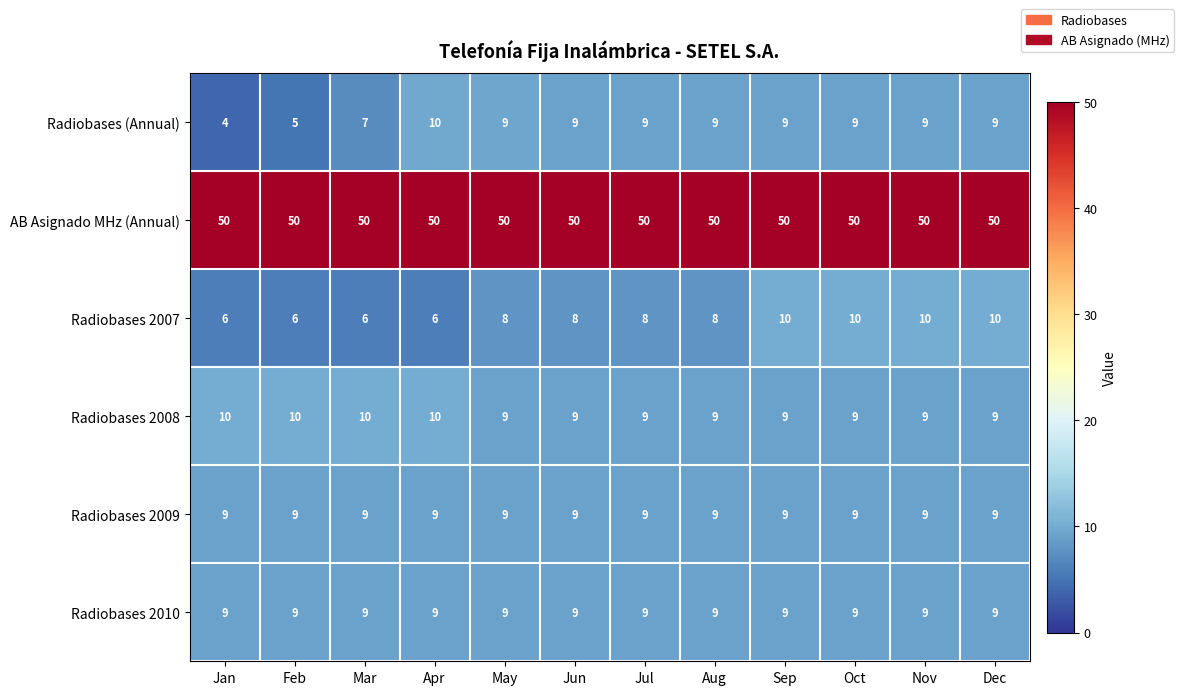

True or false: Radiobases 2009 has a value of 6 at May.

False